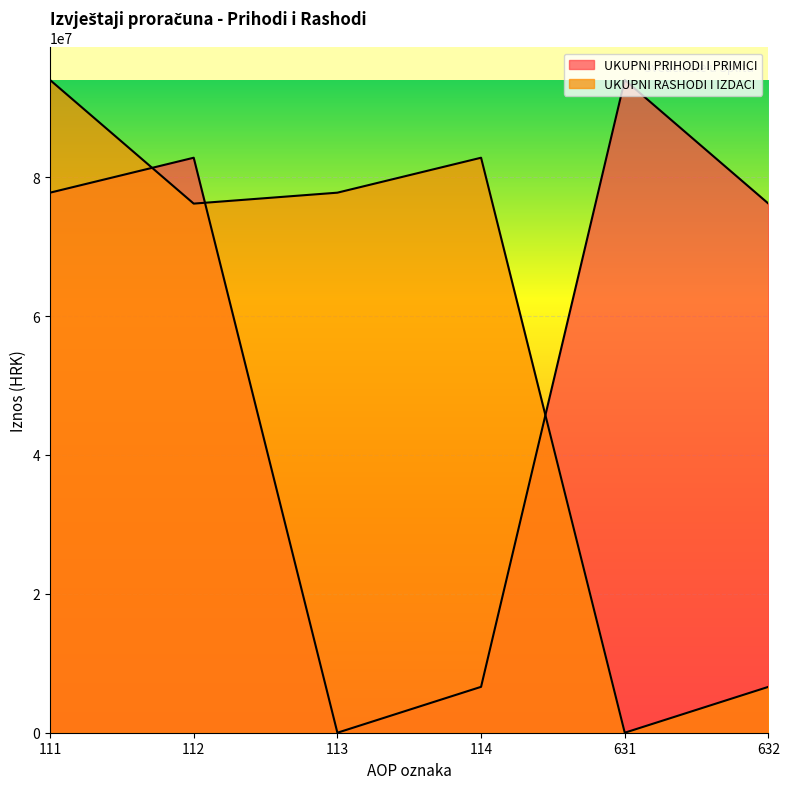

Which category has the lowest value in the UKUPNI RASHODI I IZDACI series?

631